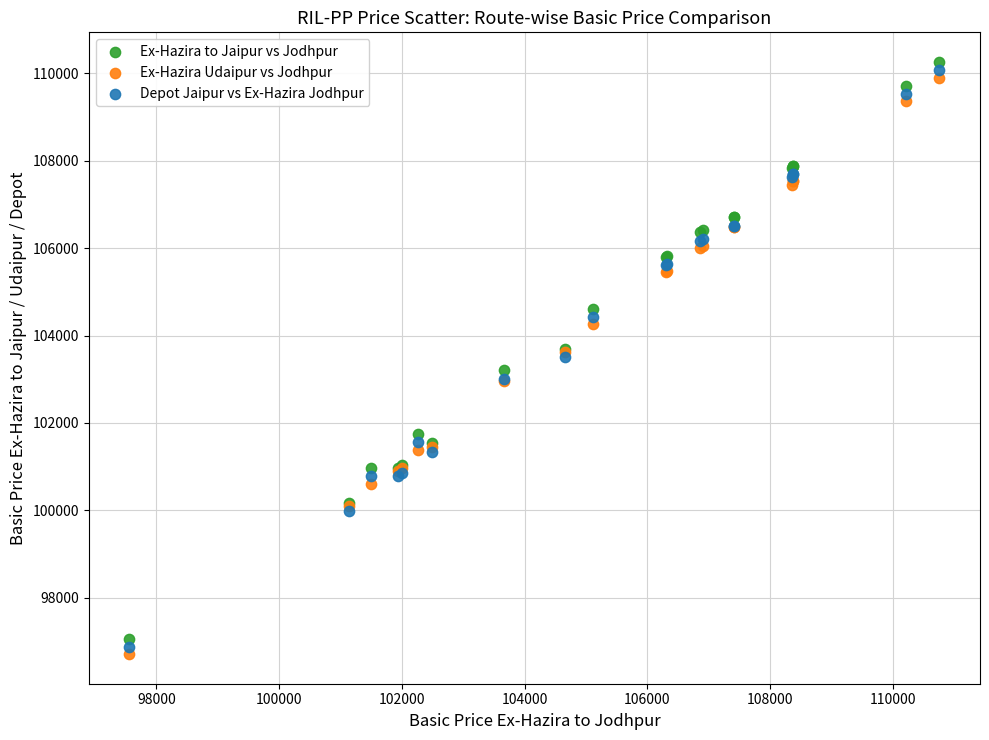

What is the X range (max minus min) for the scatter plot?

13200